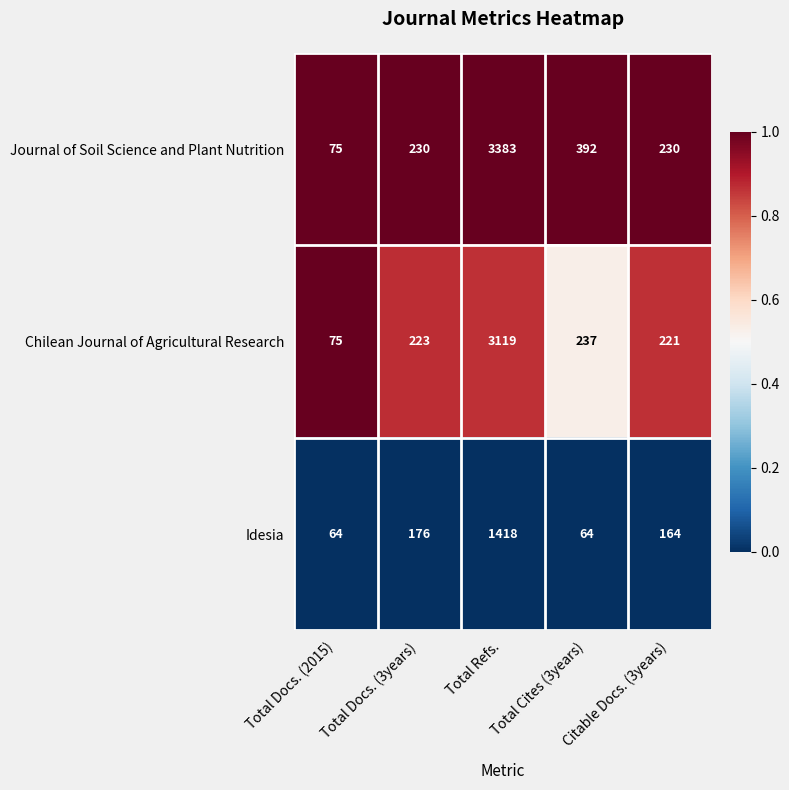

Which series has the widest spread of values?

Journal of Soil Science and Plant Nutrition